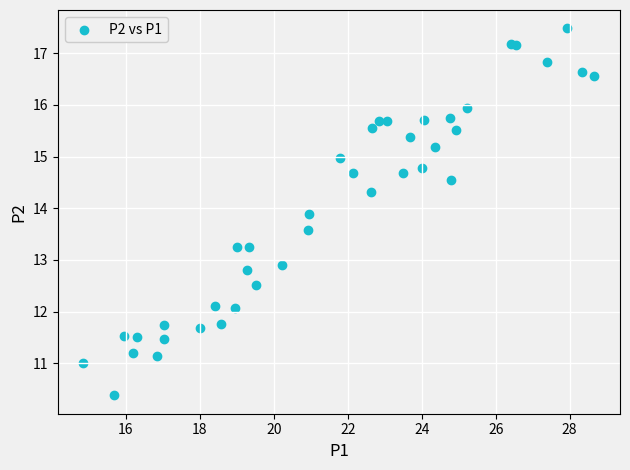

What Y value in the scatter plot is closest to 13?

12.9